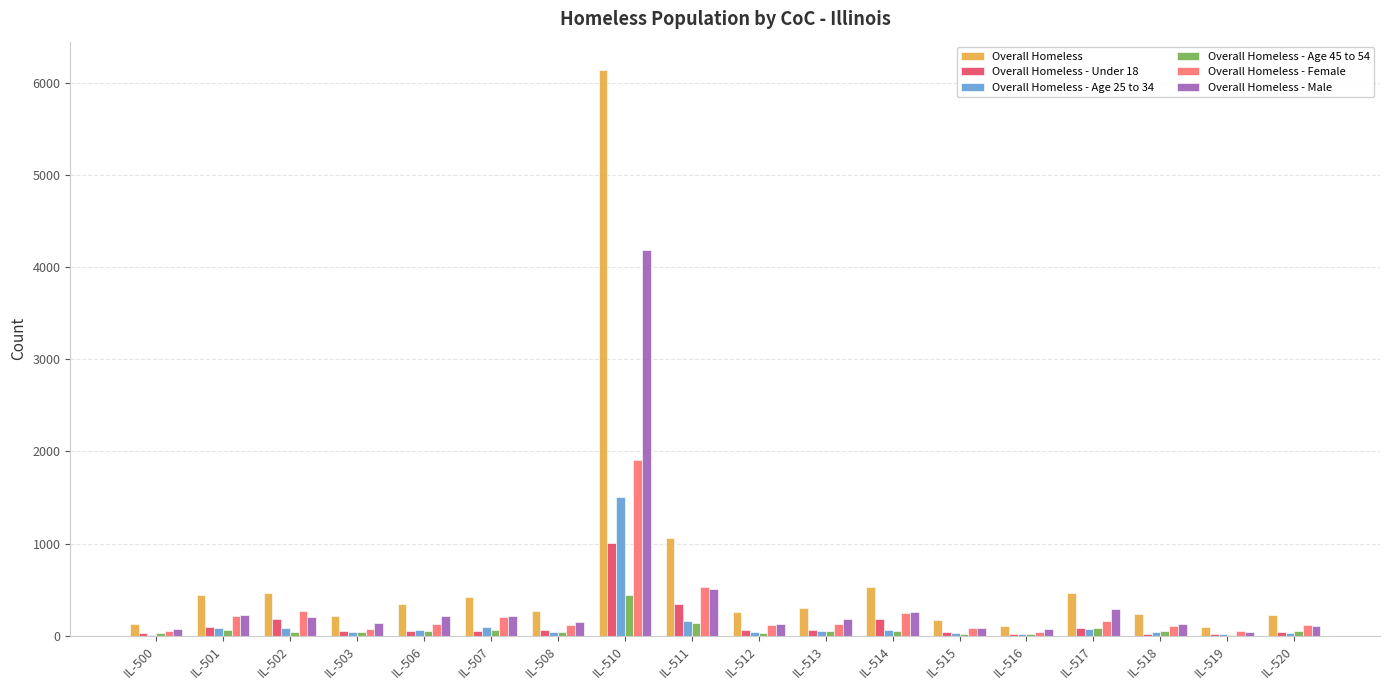

Between IL-510 and IL-518, which series saw the biggest shift?

Overall Homeless